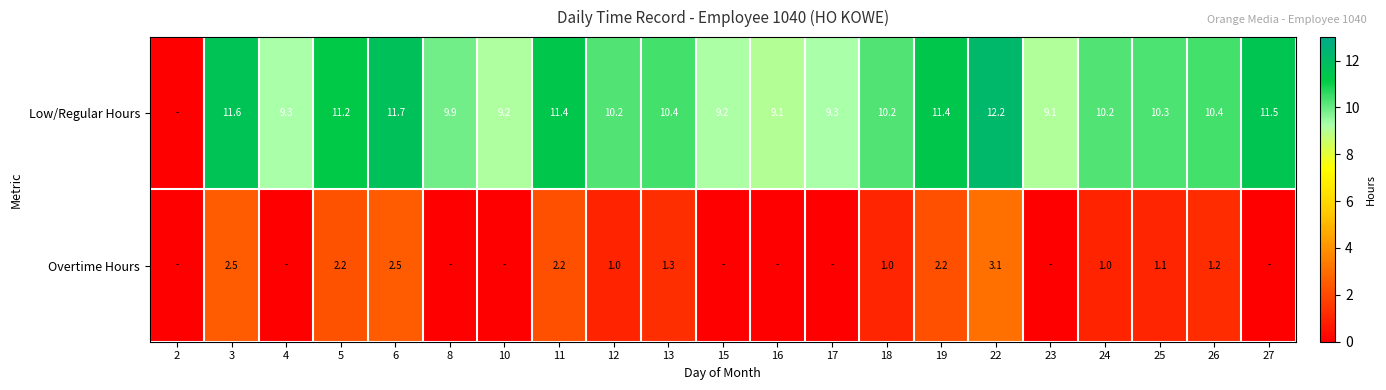

How many categories are shown in the chart?

21